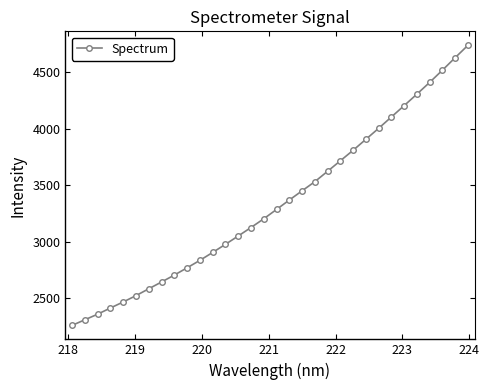

What is the value of the 29th point from the left?

4408.4